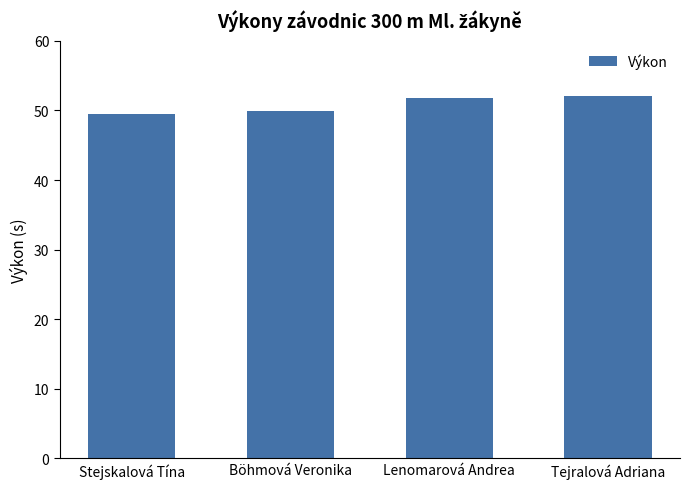

How many bars are there in total?

4